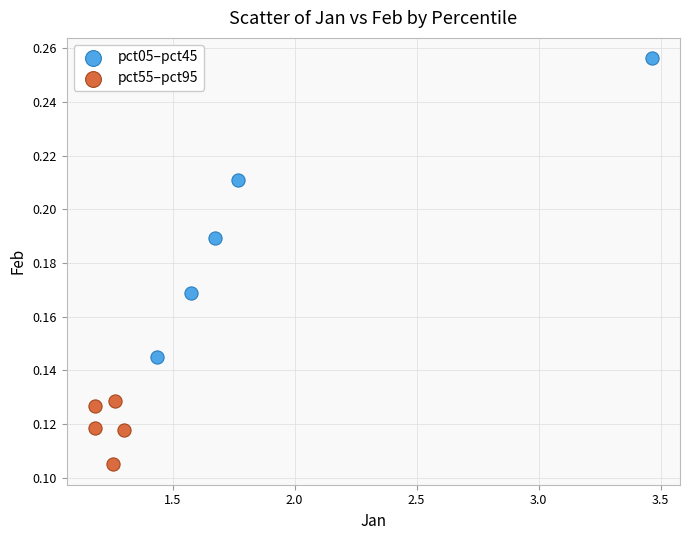

What are all the series names shown in the legend?

pct05–pct45, pct55–pct95